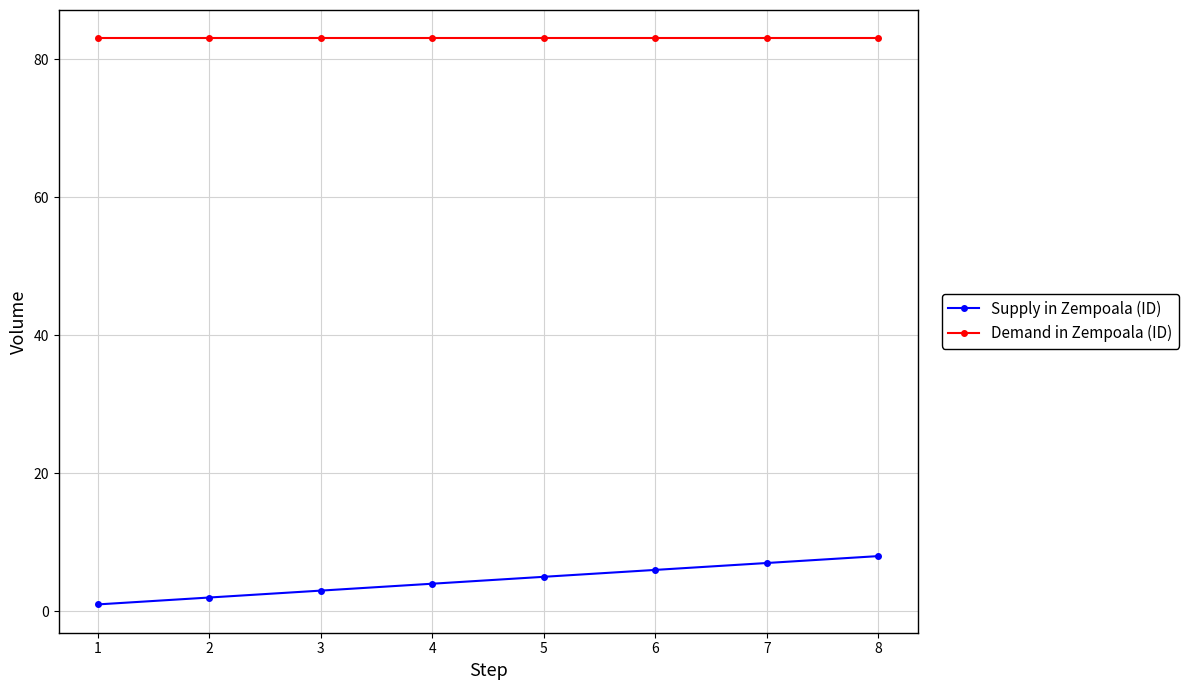

How many lines are shown in the chart?

2